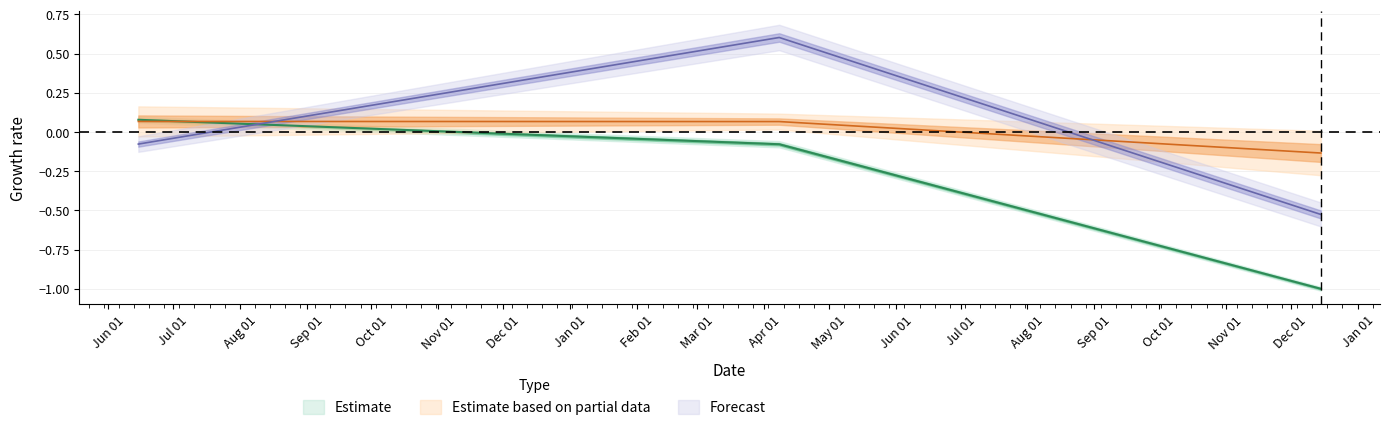

Does the chart have visible grid lines?

Yes